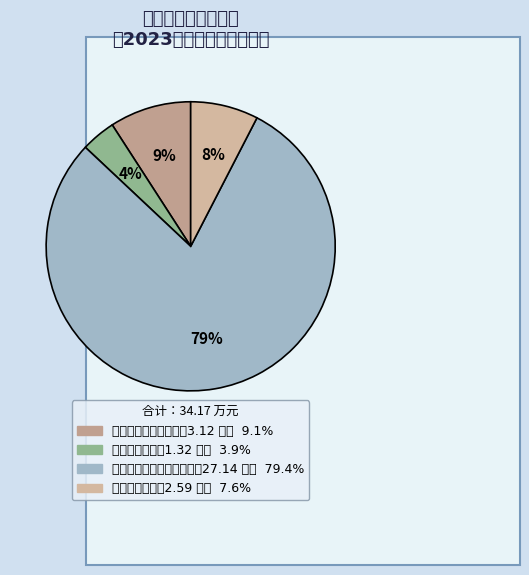

Which category has the smallest portion of the pie?

卫生健康支出